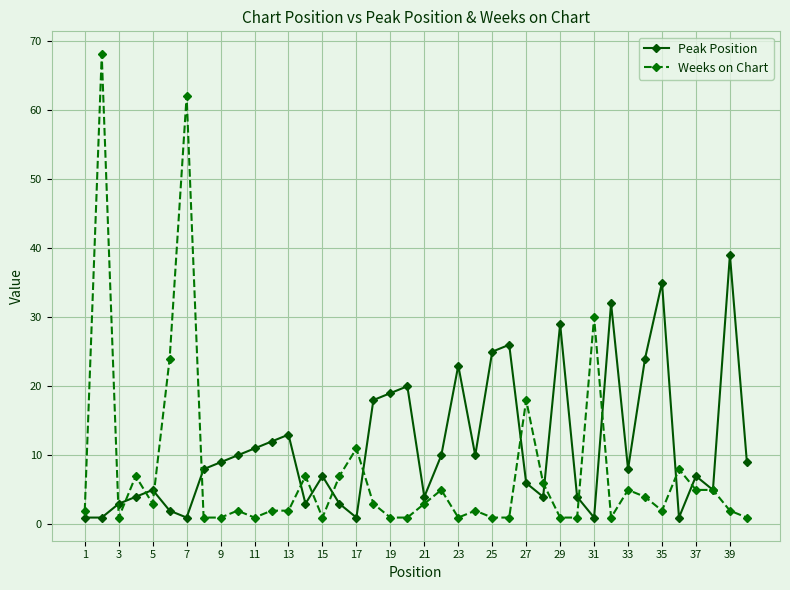

Which series has the widest spread of values?

Weeks on Chart